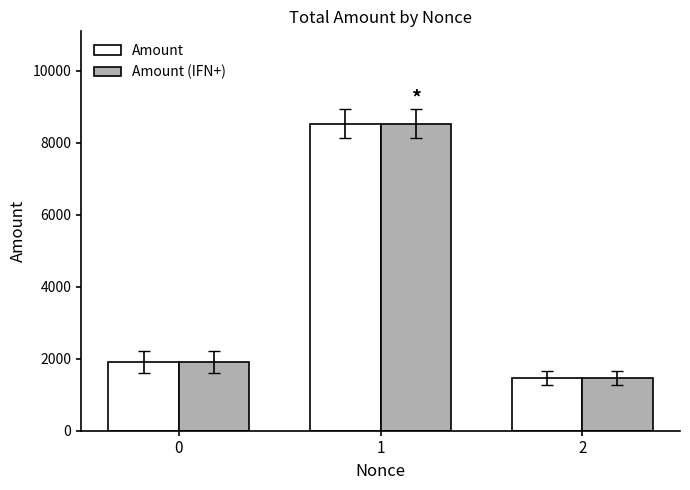

The Amount (IFN+) series shows 1902.0 at 0. True or false?

True